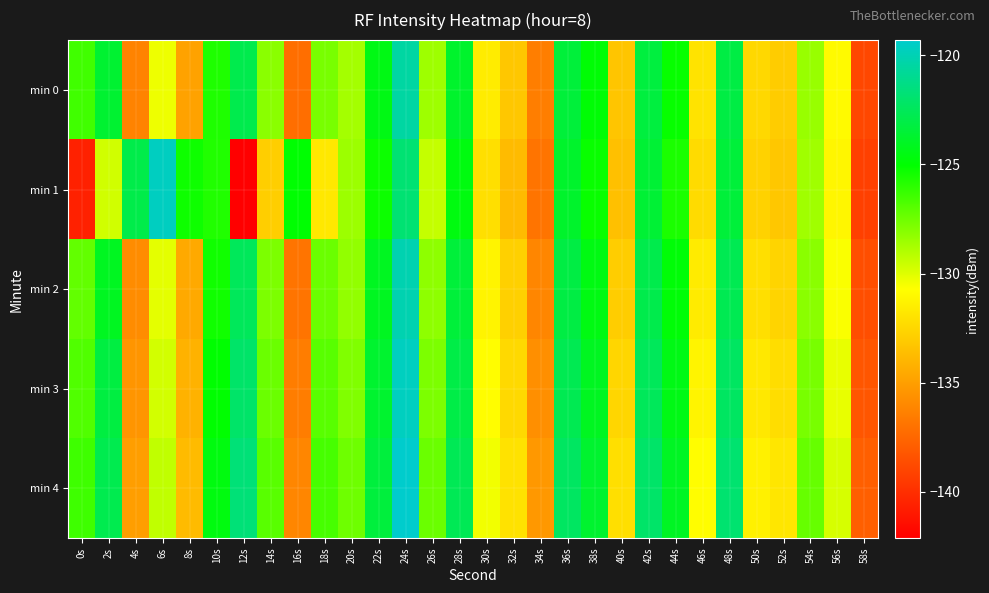

Between 58s and 8s, which is larger?

8s